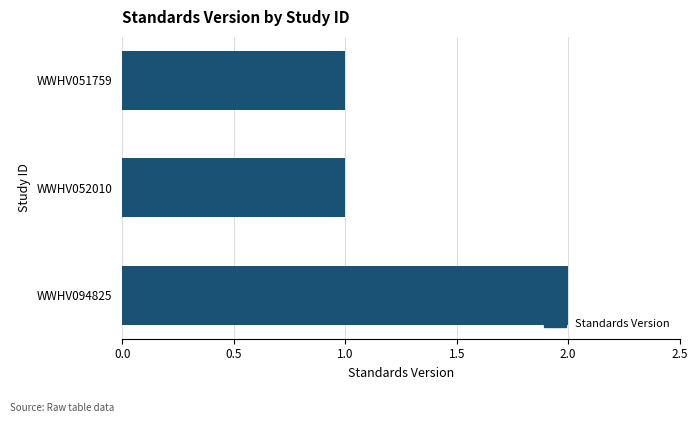

How many categories are shown in the chart?

3